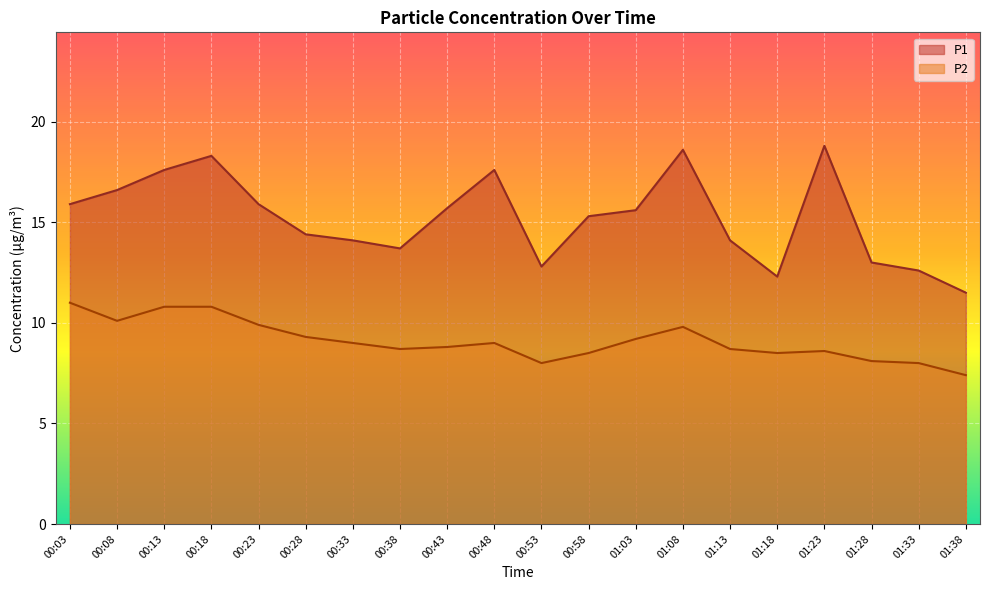

At which category does P2 reach its first local peak?

00:48